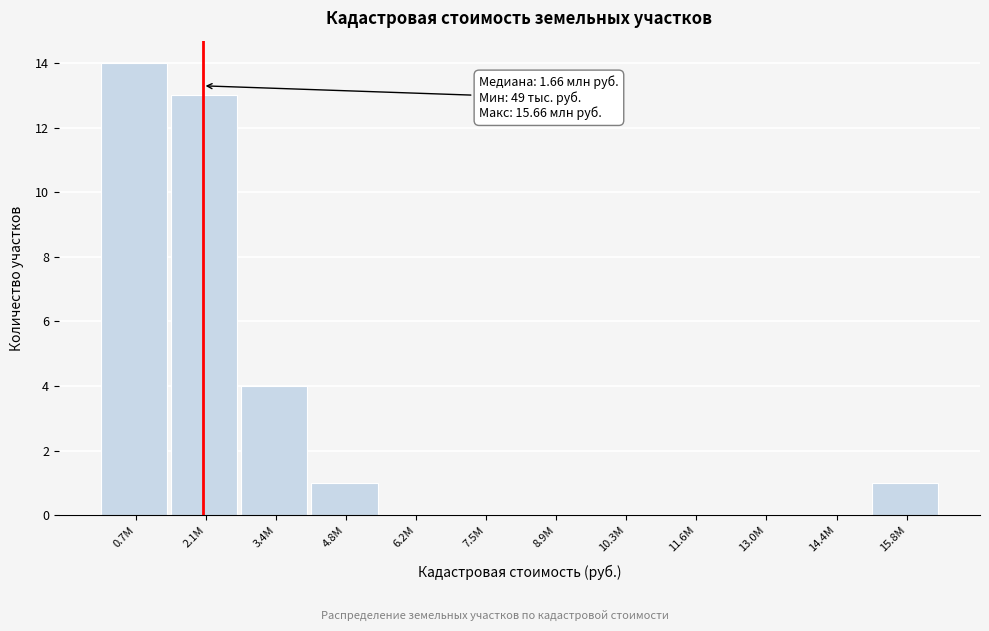

Reading left to right, transcribe all the data shown in this chart.

0.7М=14	2.1М=13	3.4М=4	4.8М=1	6.2М=0	7.5М=0	8.9М=0	10.3М=0	11.6М=0	13.0М=0	14.4М=0	15.8М=1